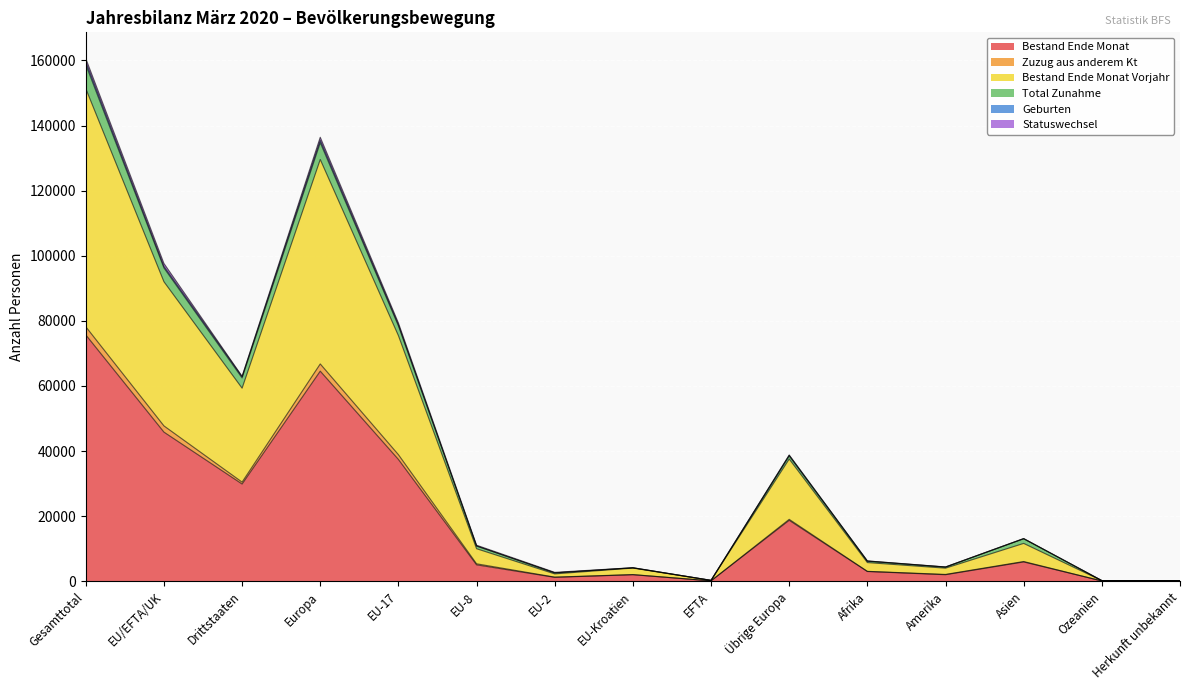

True or false: Bestand Ende Monat Vorjahr has more than 2 interior local peaks.

True